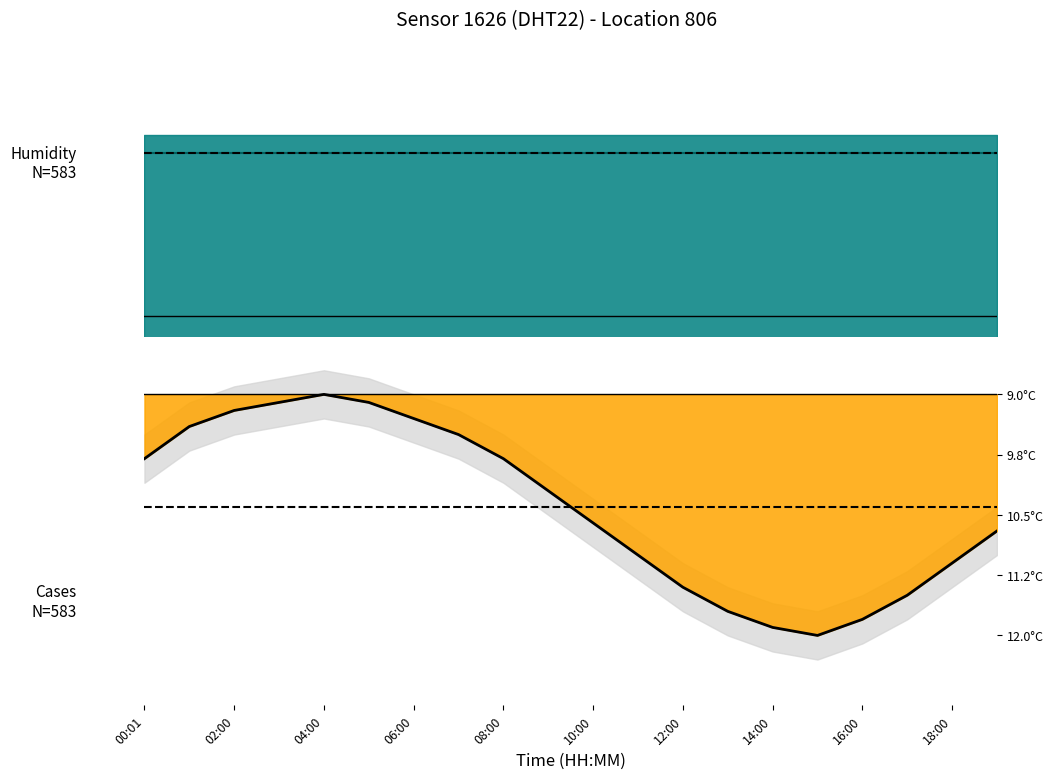

List the labels in order of value, largest first.

04:00, 03:00, 05:00, 02:00, 06:00, 01:00, 07:00, 00:01, 08:00, 09:00, 10:00, 19:00, 11:00, 18:00, 12:00, 17:00, 13:00, 16:00, 14:00, 15:00